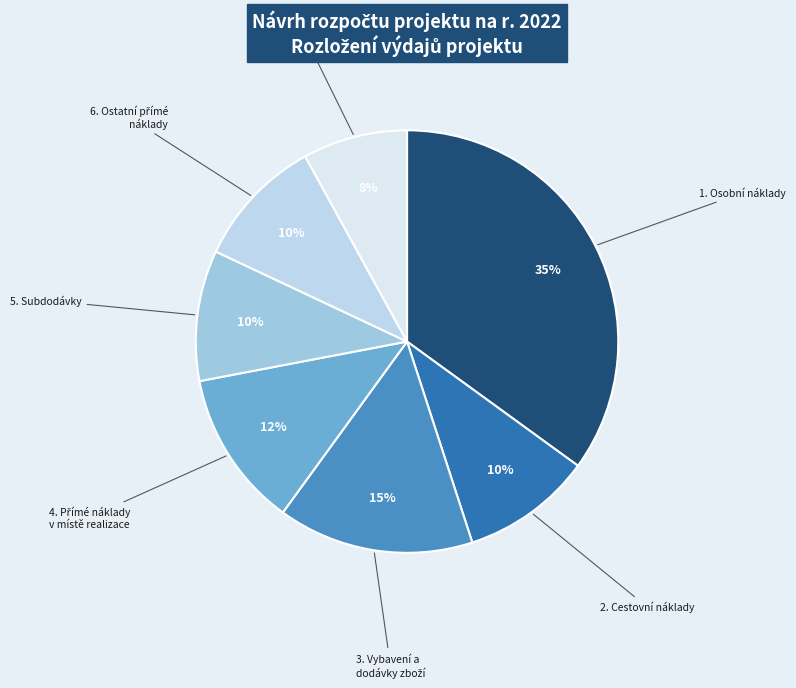

How many slices are in this pie chart?

7